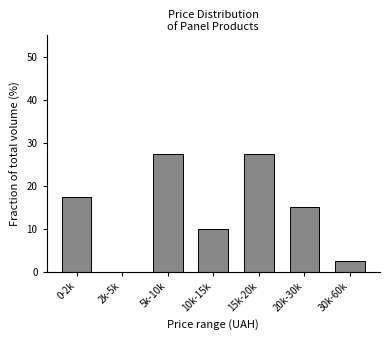

Reading left to right, list all the values displayed in this chart.

0-2k=17.5	2k-5k=0.0	5k-10k=27.5	10k-15k=10.0	15k-20k=27.5	20k-30k=15.0	30k-60k=2.5